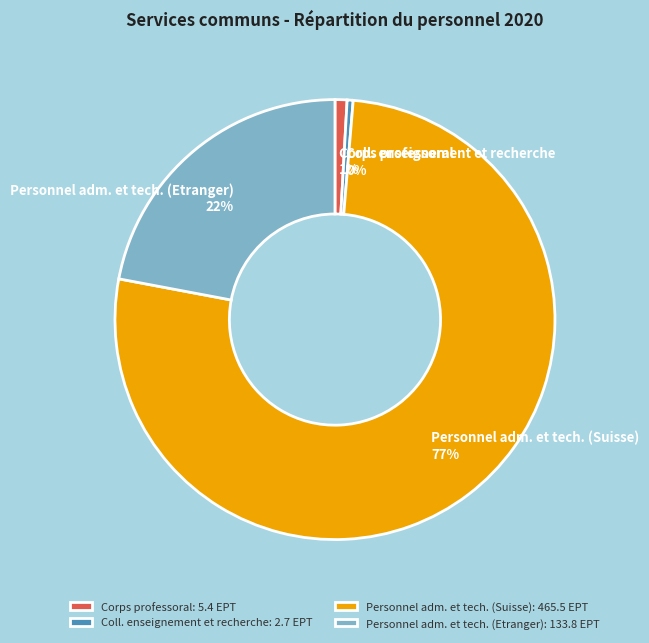

Count the number of slices in the pie.

4